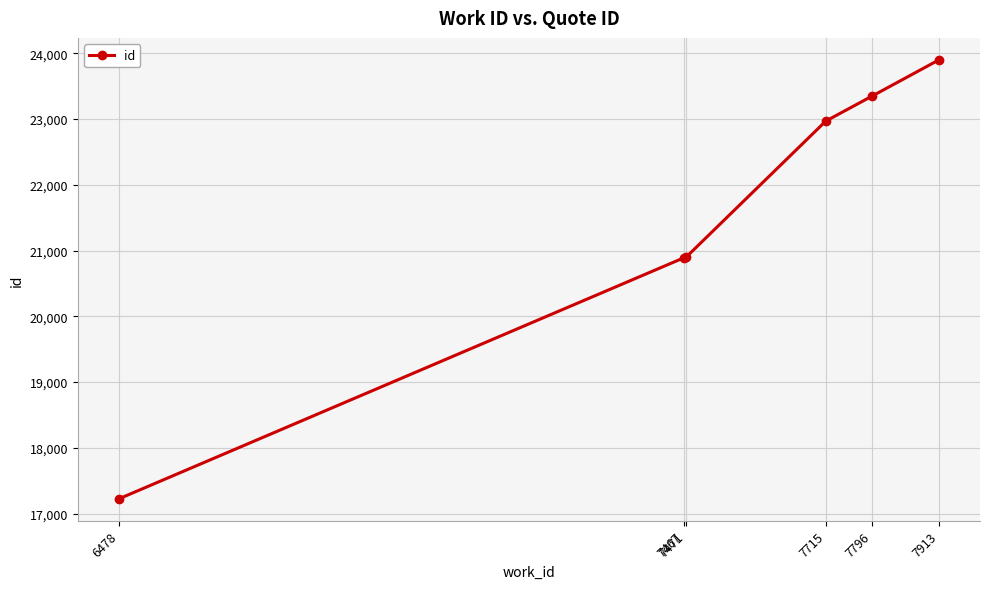

What is the change in value from 7471 to 7796?

+2446